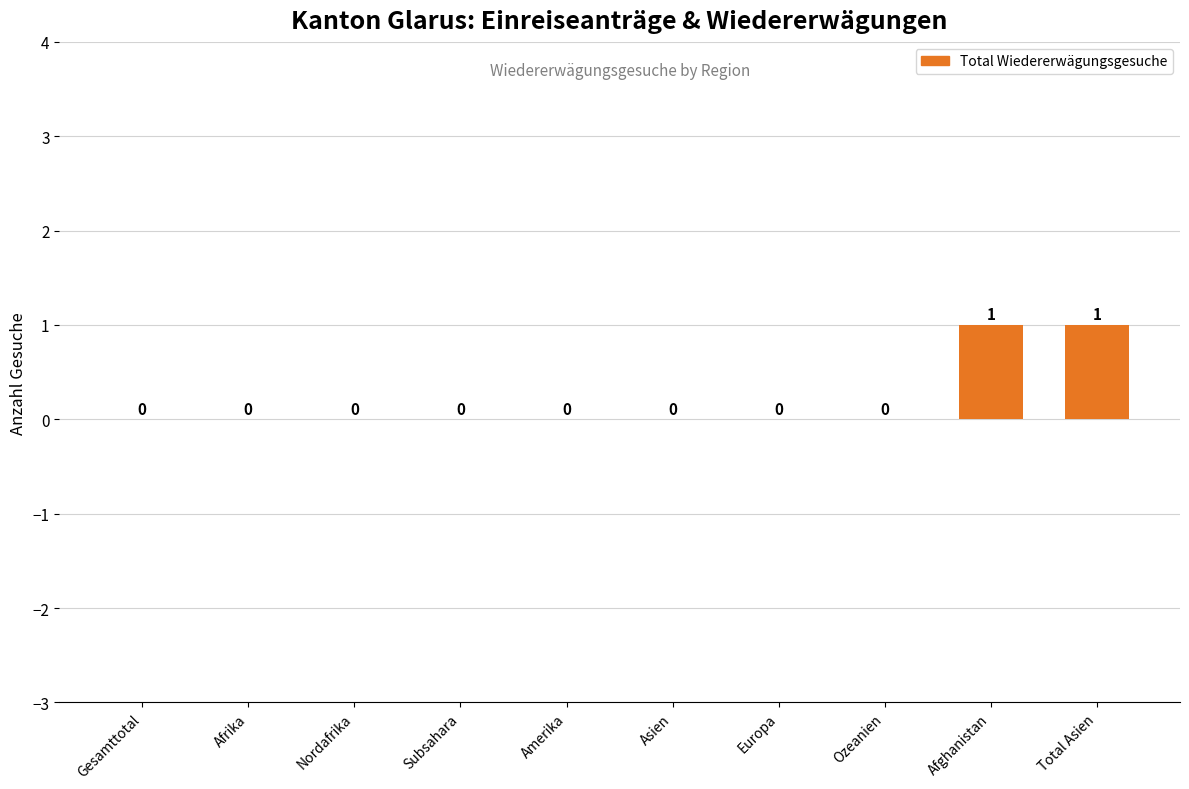

How many values are between 0 and 1?

10